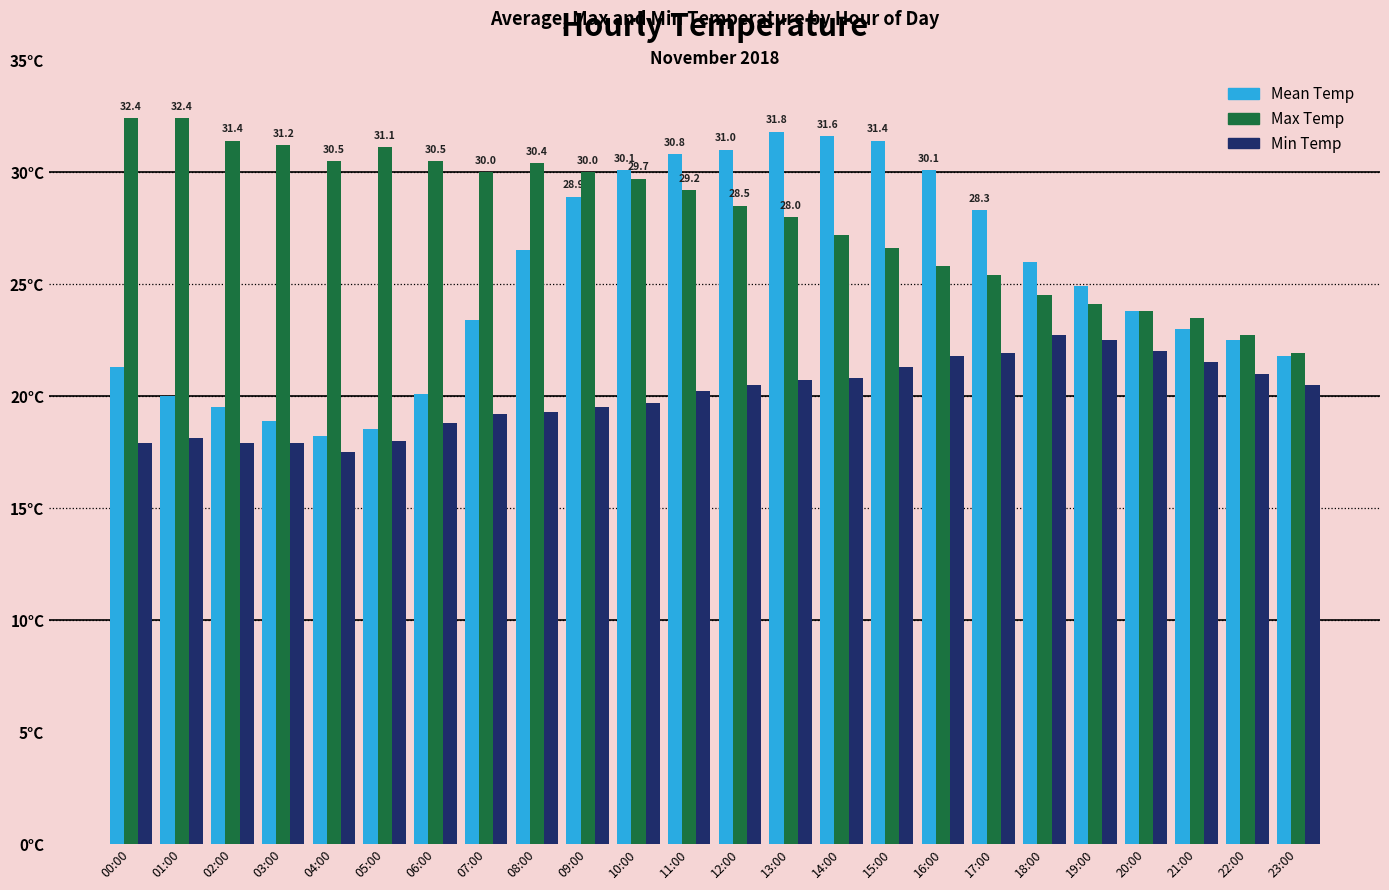

What is the total value across all series at 22:00?

66.2